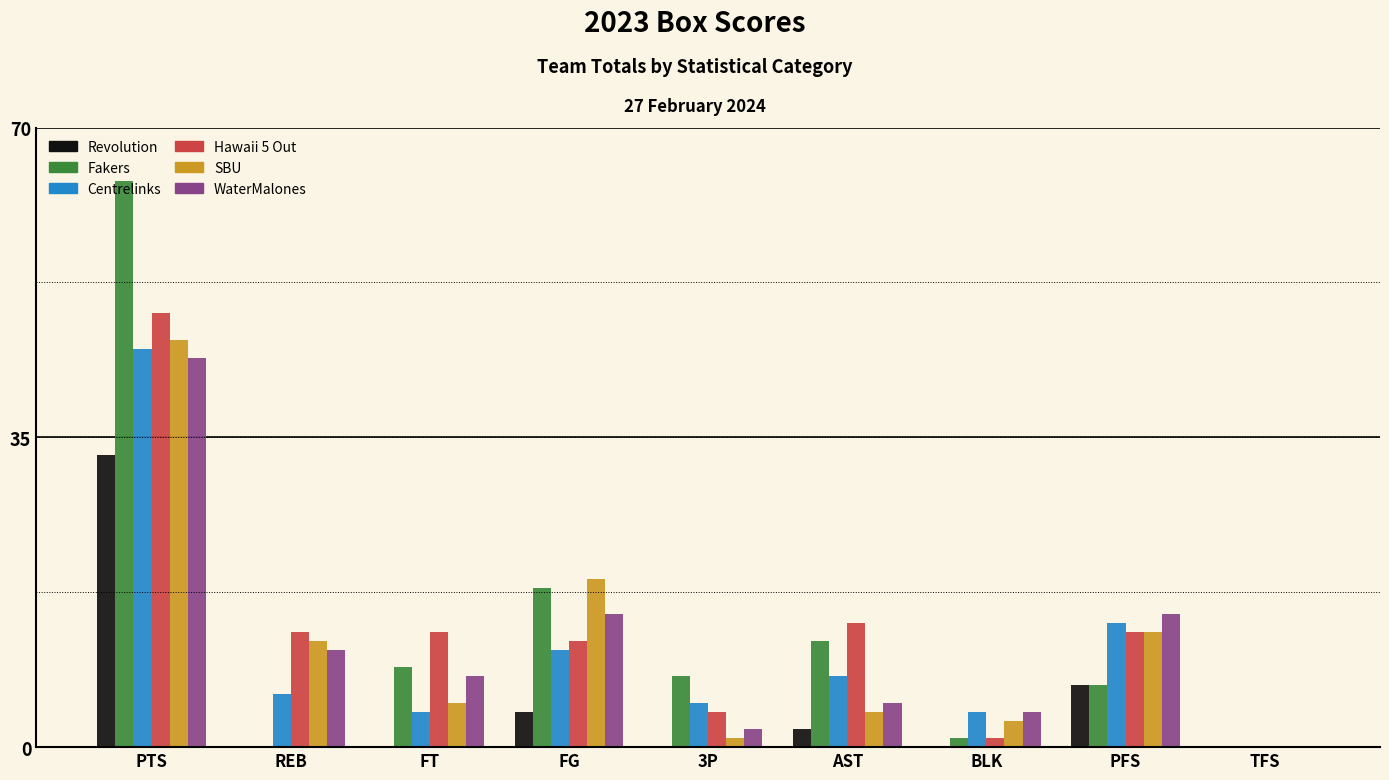

Reading right to left, what are all the values shown in this chart?

Revolution: TFS=0	PFS=7	BLK=0	AST=2	3P=0	FG=4	FT=0	REB=0	PTS=33
Fakers: TFS=0	PFS=7	BLK=1	AST=12	3P=8	FG=18	FT=9	REB=0	PTS=64
Centrelinks: TFS=0	PFS=14	BLK=4	AST=8	3P=5	FG=11	FT=4	REB=6	PTS=45
Hawaii 5 Out: TFS=0	PFS=13	BLK=1	AST=14	3P=4	FG=12	FT=13	REB=13	PTS=49
SBU: TFS=0	PFS=13	BLK=3	AST=4	3P=1	FG=19	FT=5	REB=12	PTS=46
WaterMalones: TFS=0	PFS=15	BLK=4	AST=5	3P=2	FG=15	FT=8	REB=11	PTS=44